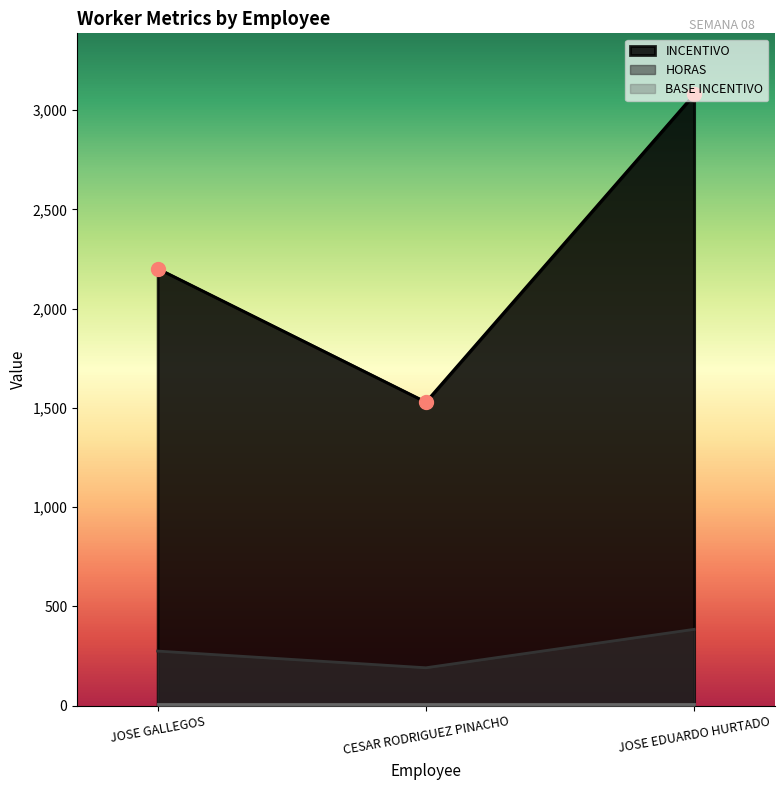

Which series has the largest total across all categories?

INCENTIVO